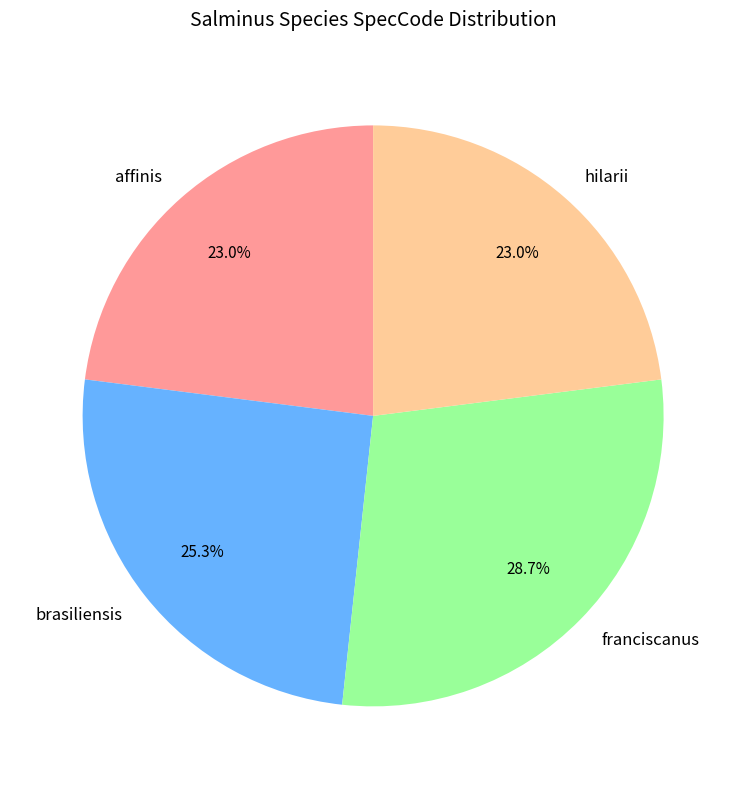

How many segments does this pie chart have?

4